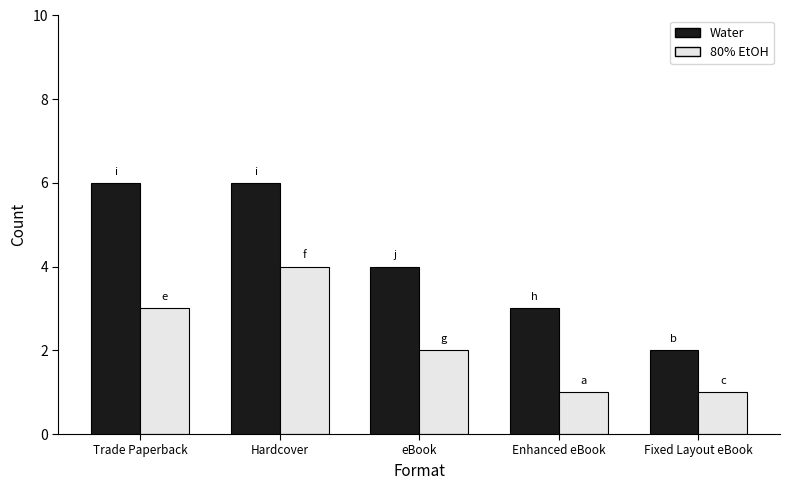

Where does the Water series first go above 4?

Trade Paperback